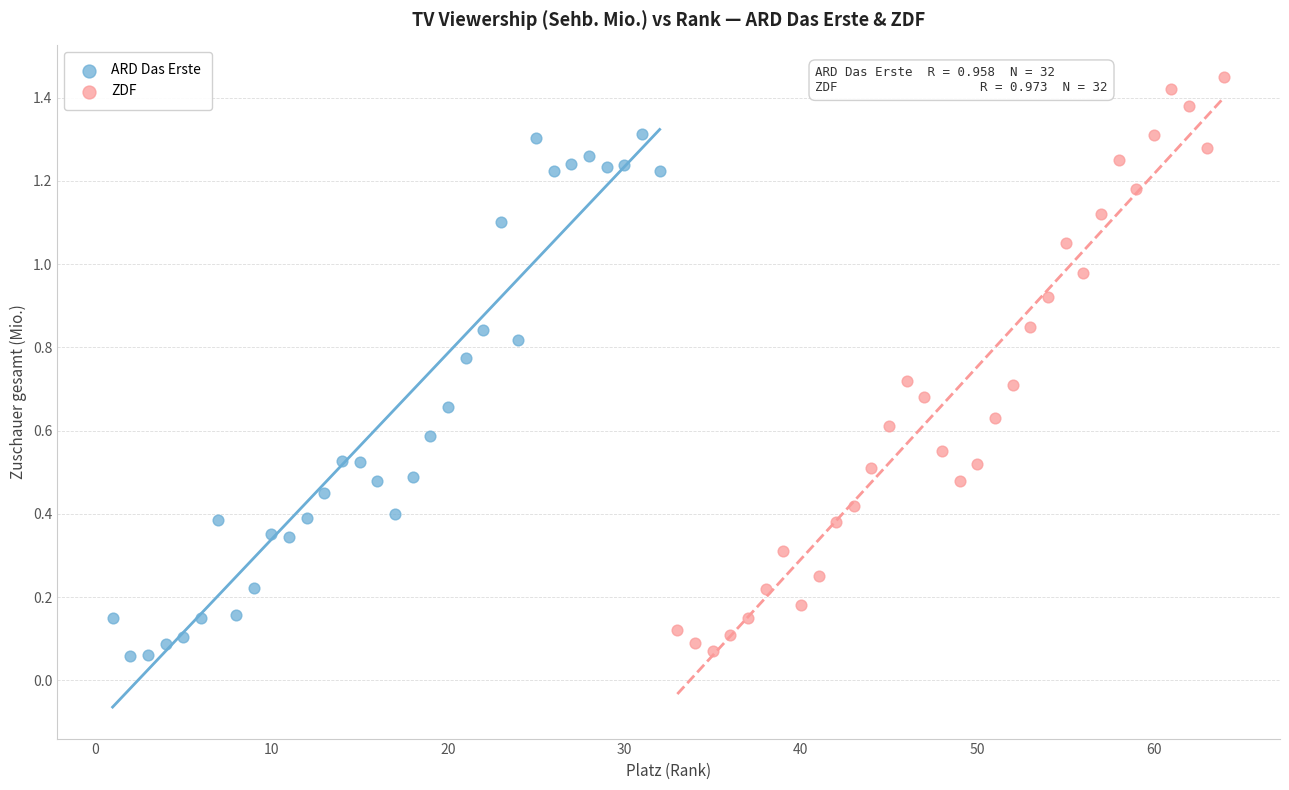

Which series has the largest Y range (max minus min)?

ZDF